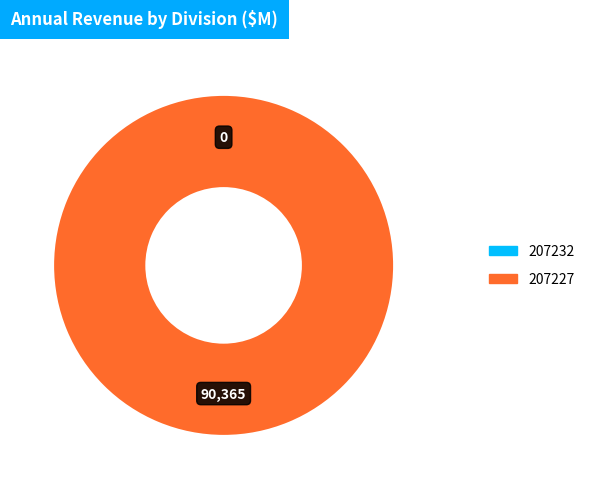

What is the total percentage of 207227 and 207232?

100.0%